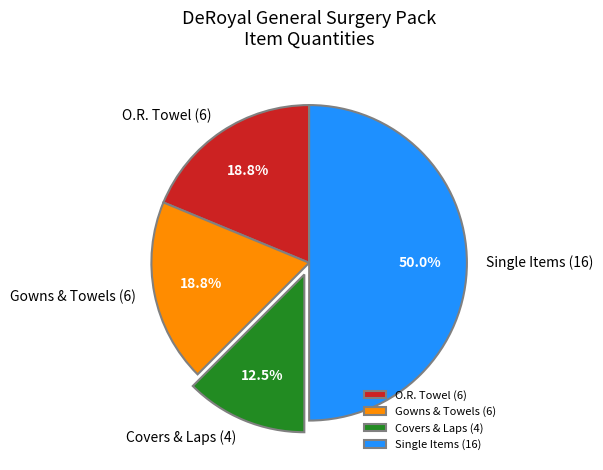

Does O.R. Towel (6) account for over 50% of the chart?

No